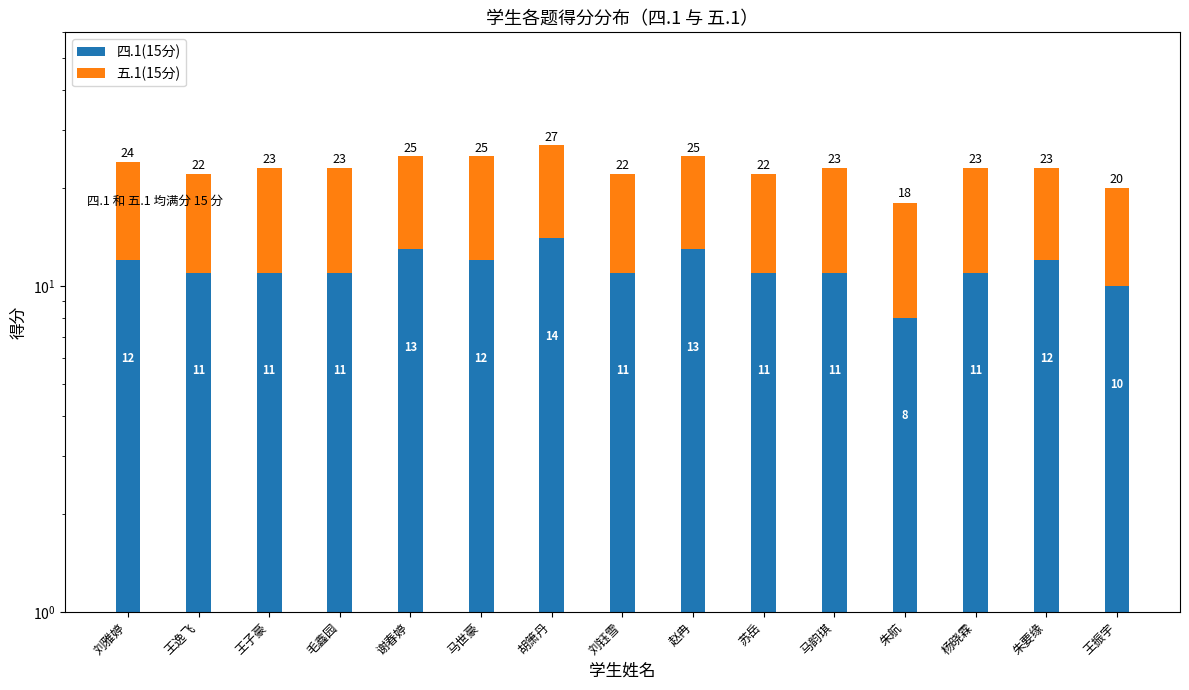

What is the sum of all 四.1(15分) values?

171